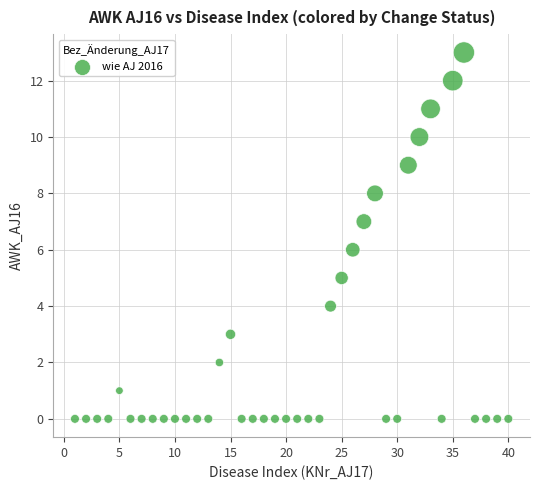

What is the range of X values (max minus min)?

39